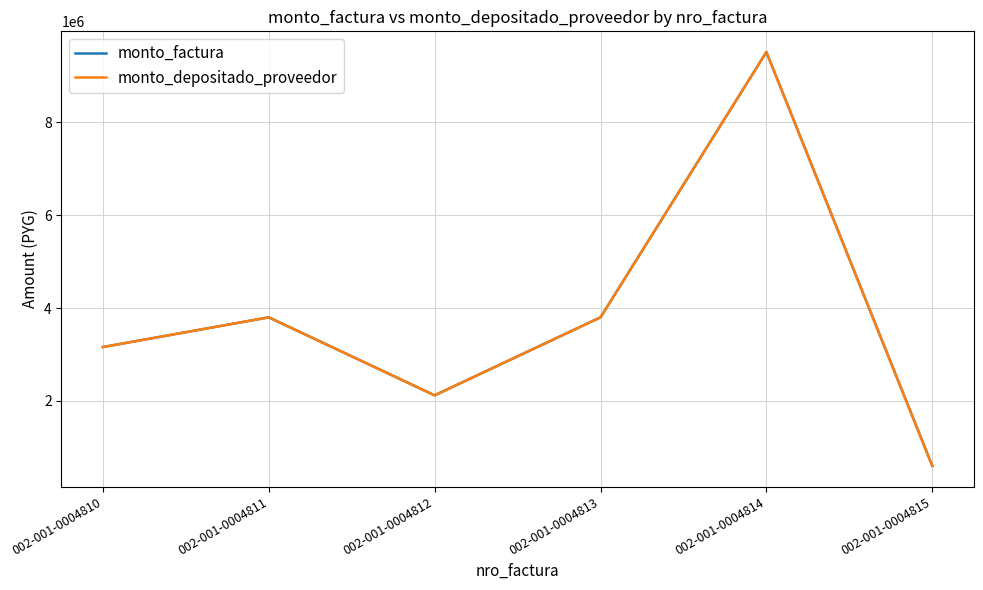

Reading left to right, transcribe all the data shown in this chart.

monto_factura: 3160000	3800000	2120000	3800000	9515000	600000
monto_depositado_proveedor: 3160000	3800000	2120000	3800000	9515000	600000